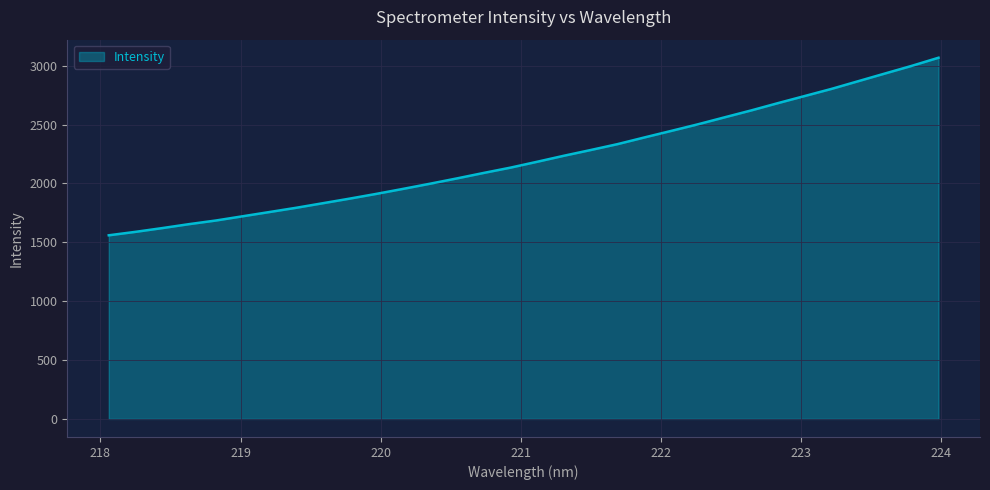

How many lines are shown in the chart?

1